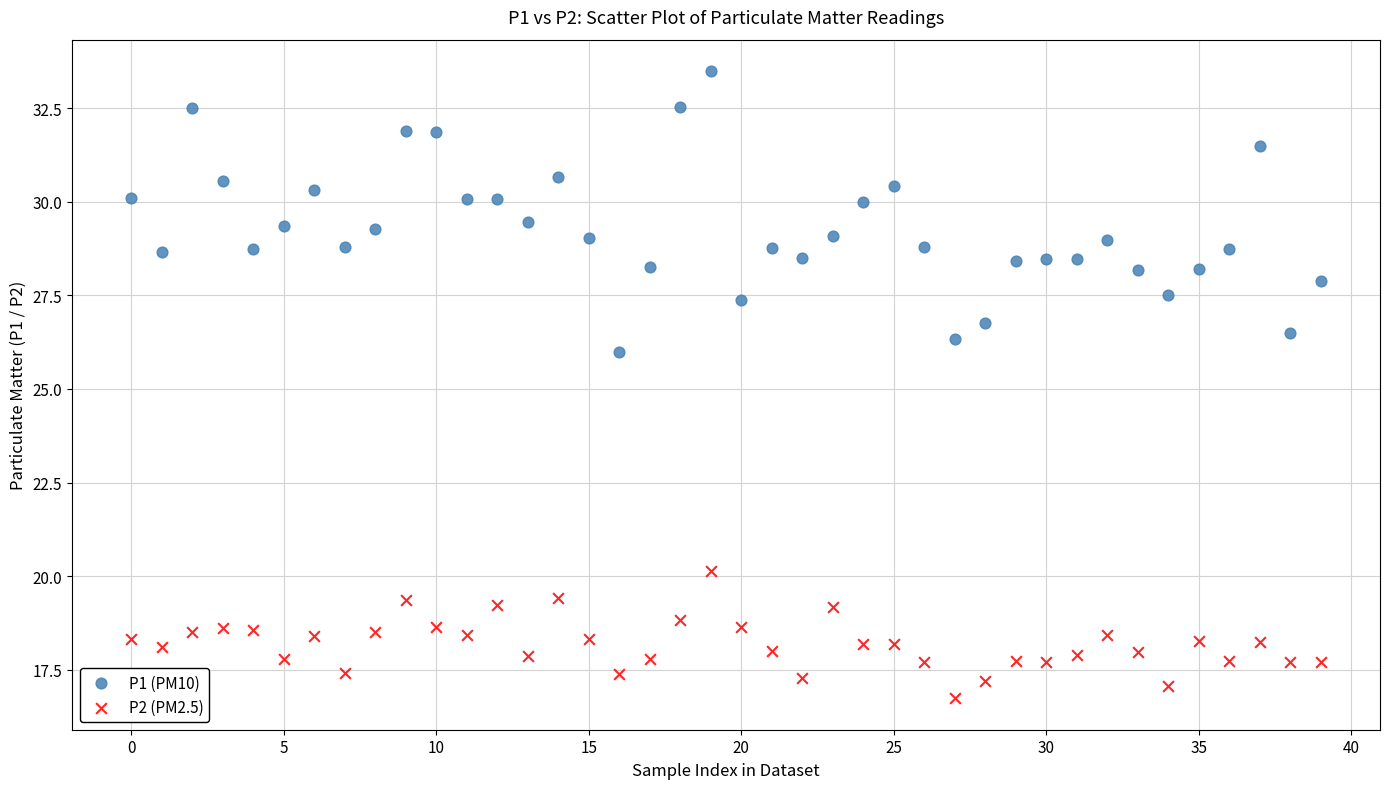

Across all data points, what is the range of Y values (max minus min)?

16.8